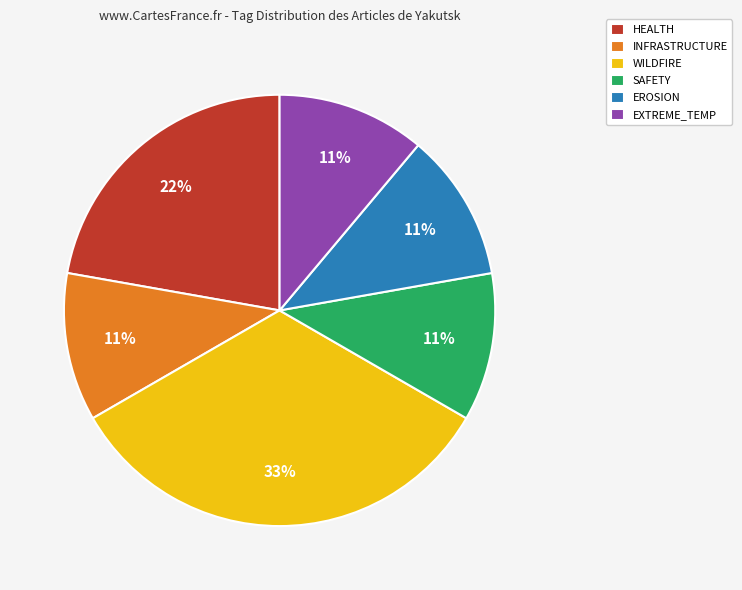

True or false: SAFETY accounts for 11% of the total.

True